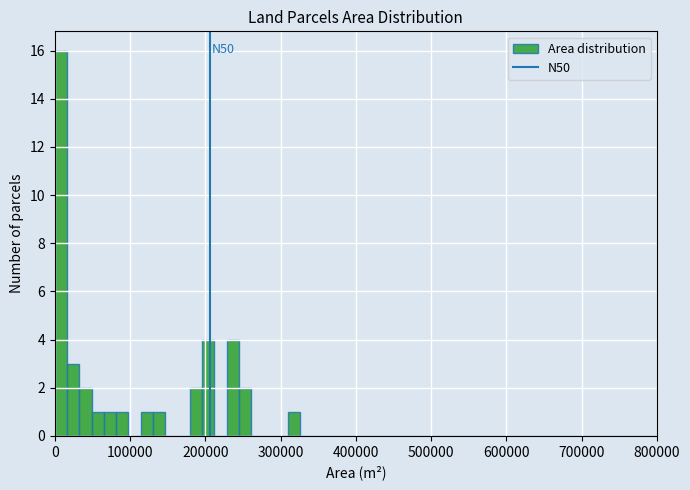

Read against the x-axis, roughly where is the centre of the tallest bar?

10000